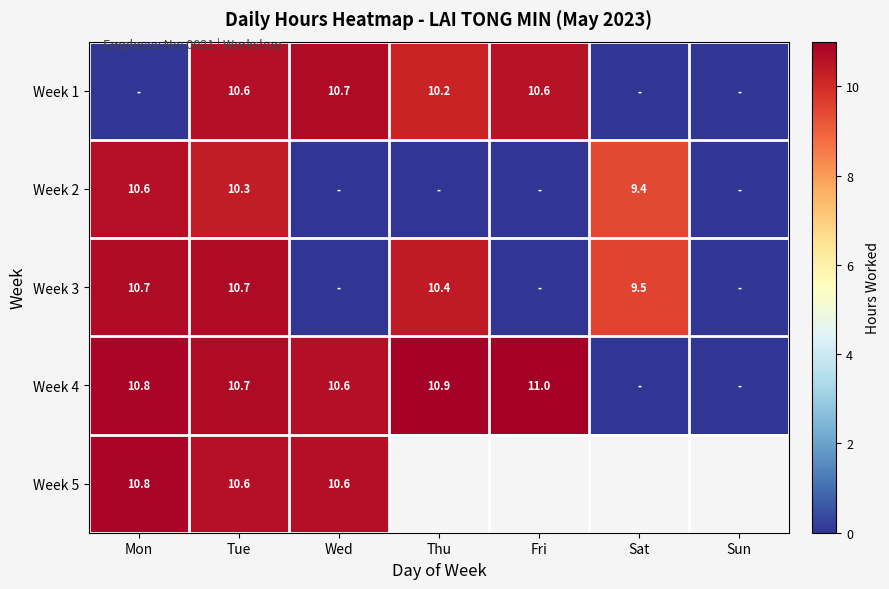

The Week 1 series shows 16.8 at Wed. True or false?

False